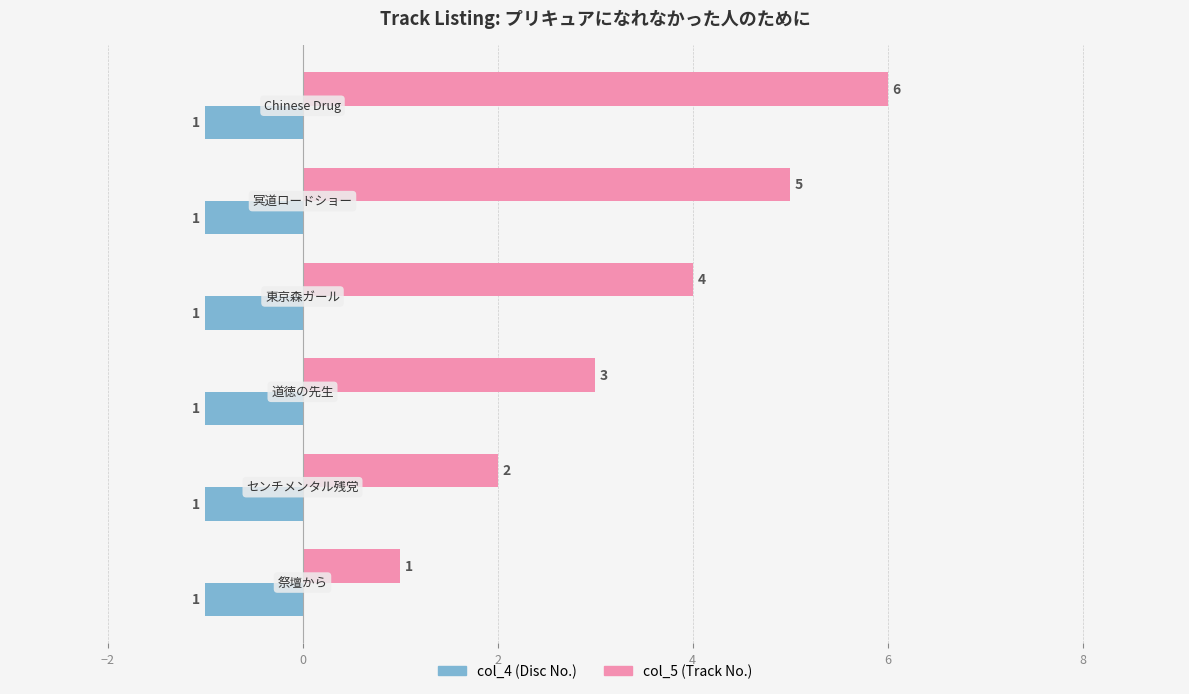

What is the greatest value displayed?

6